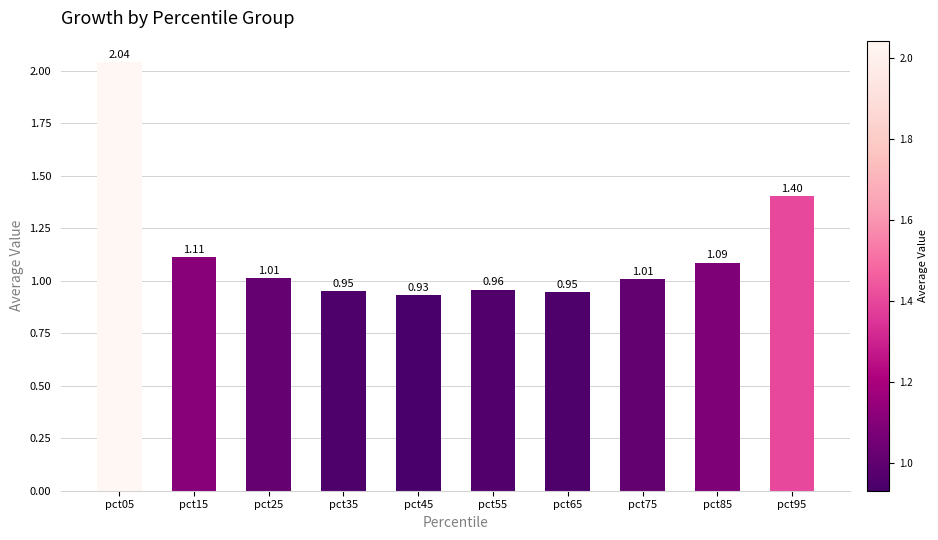

What is the sum of the values at pct85 and pct75?

2.1